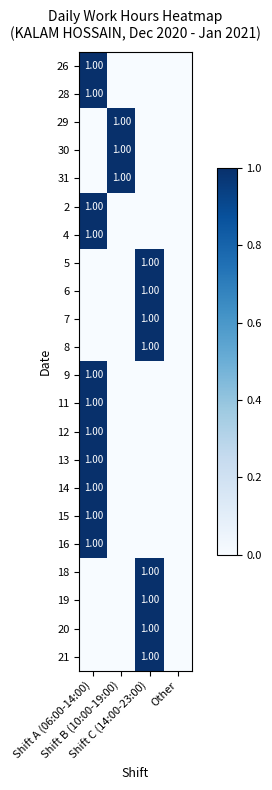

List the labels in order of 7 value, largest first.

Shift C (14:00-23:00), Shift A (06:00-14:00), Shift B (10:00-19:00), Other